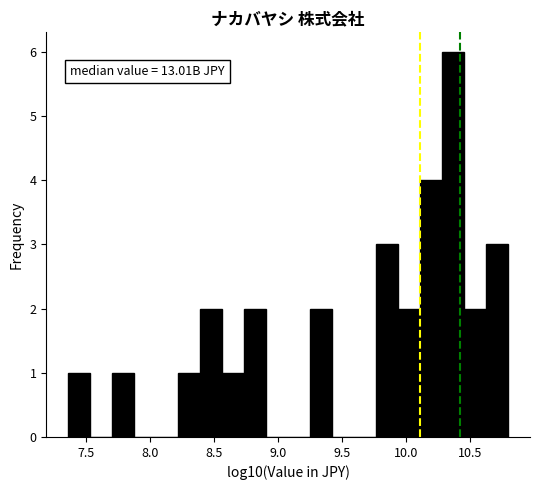

Read against the x-axis, roughly where is the centre of the tallest bar?

10.35